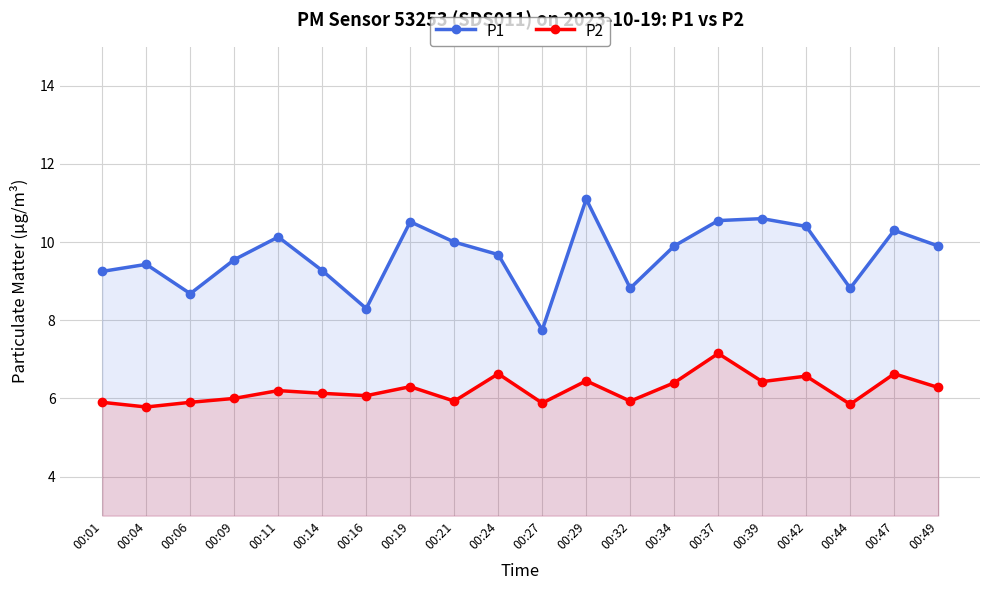

True or false: P2 has a value of 6.5 at 00:29.

True